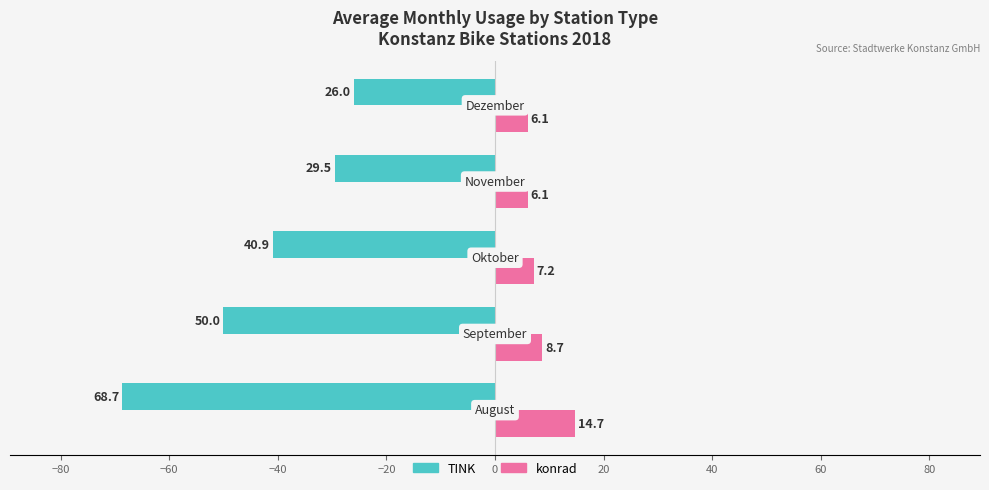

Which series has the widest spread of values?

TINK